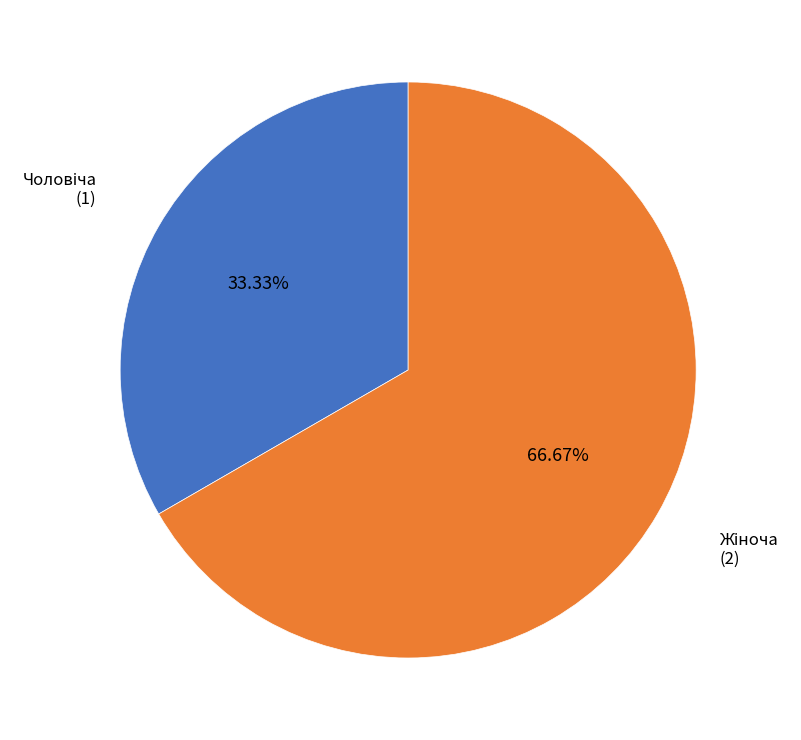

Is Жіноча the majority of the pie?

Yes